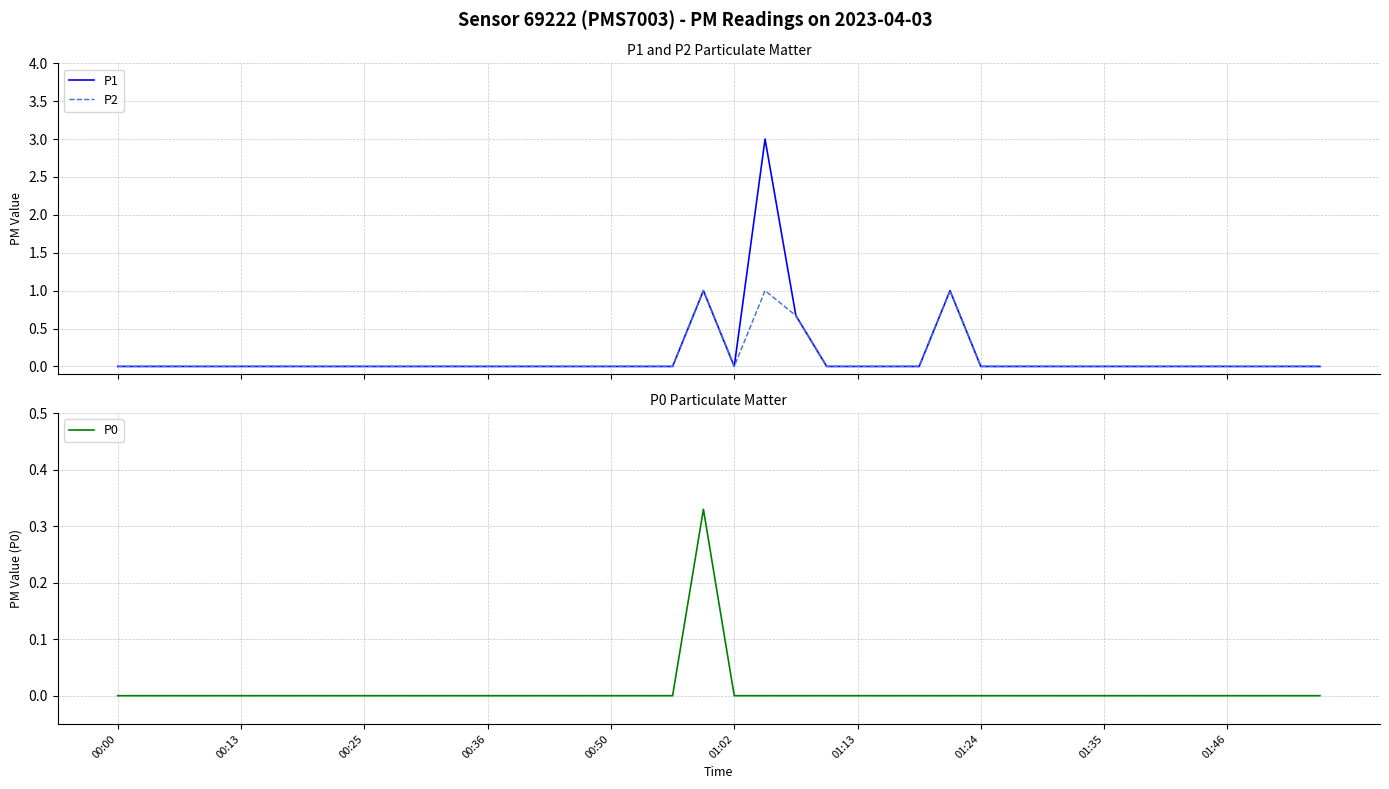

What is the maximum value shown in the chart?

3.0